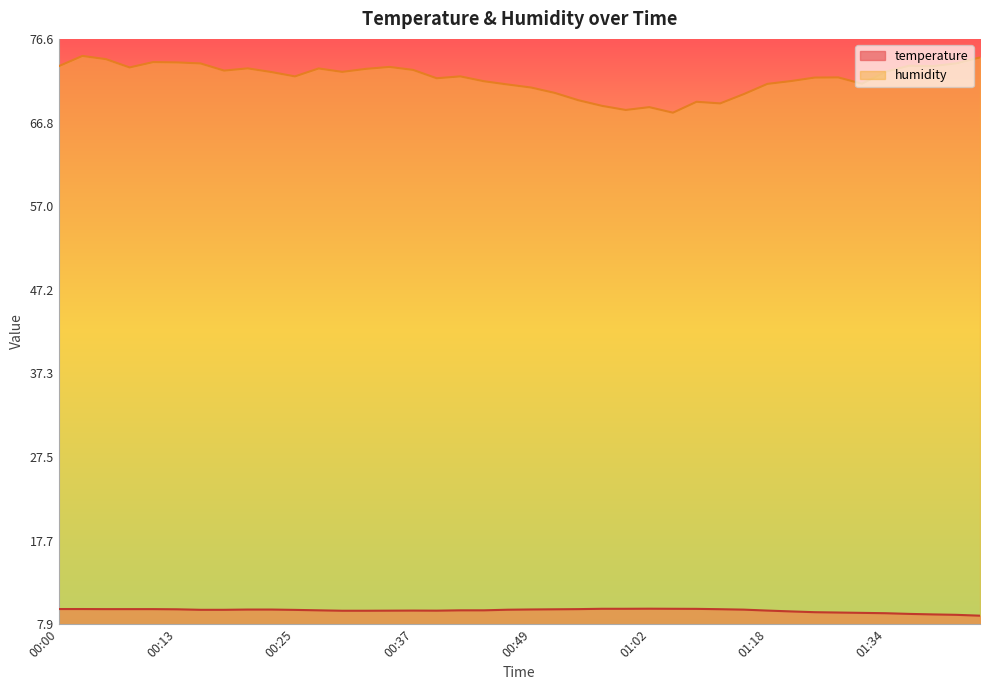

List the series in order of their peak value, lowest first.

temperature, humidity